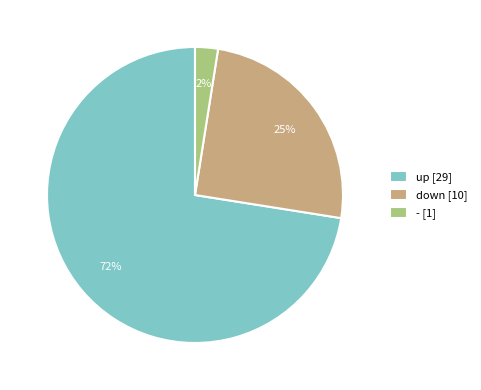

The down slice represents 31% of the pie. True or false?

False